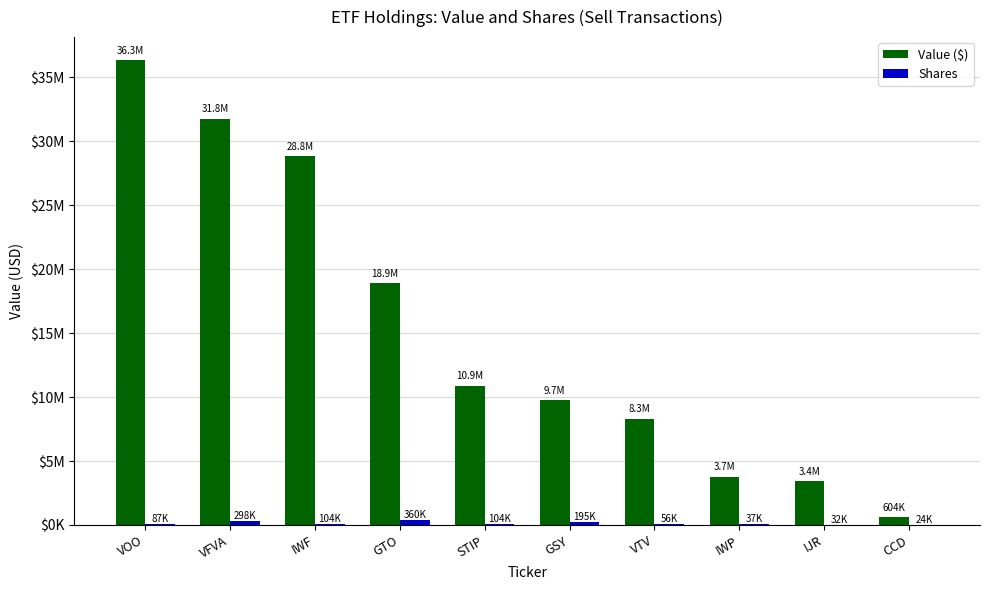

Which series has the largest total across all categories?

Value ($)